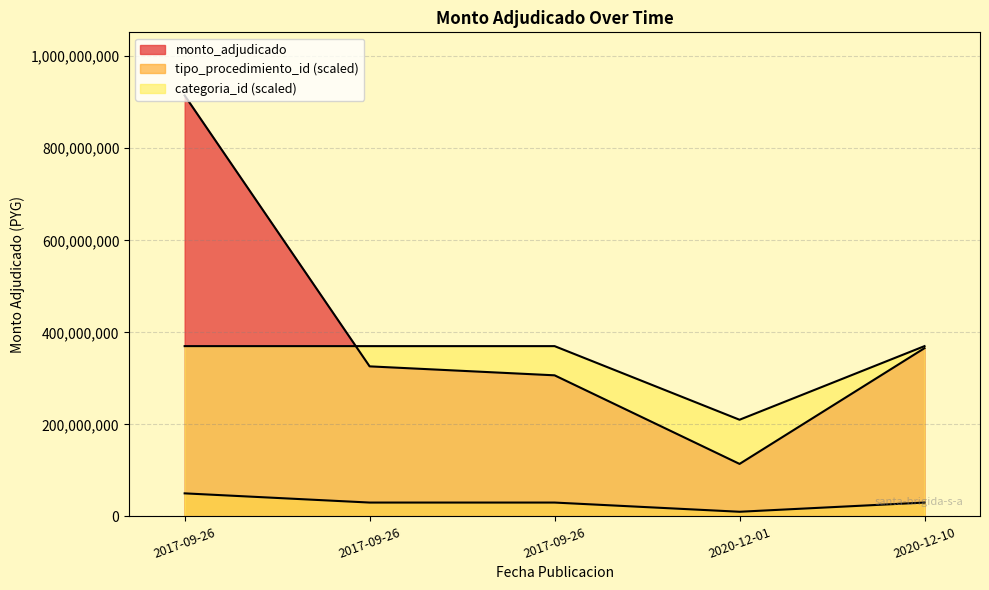

Where is row_1 nearest to the value 0?

2017-09-26